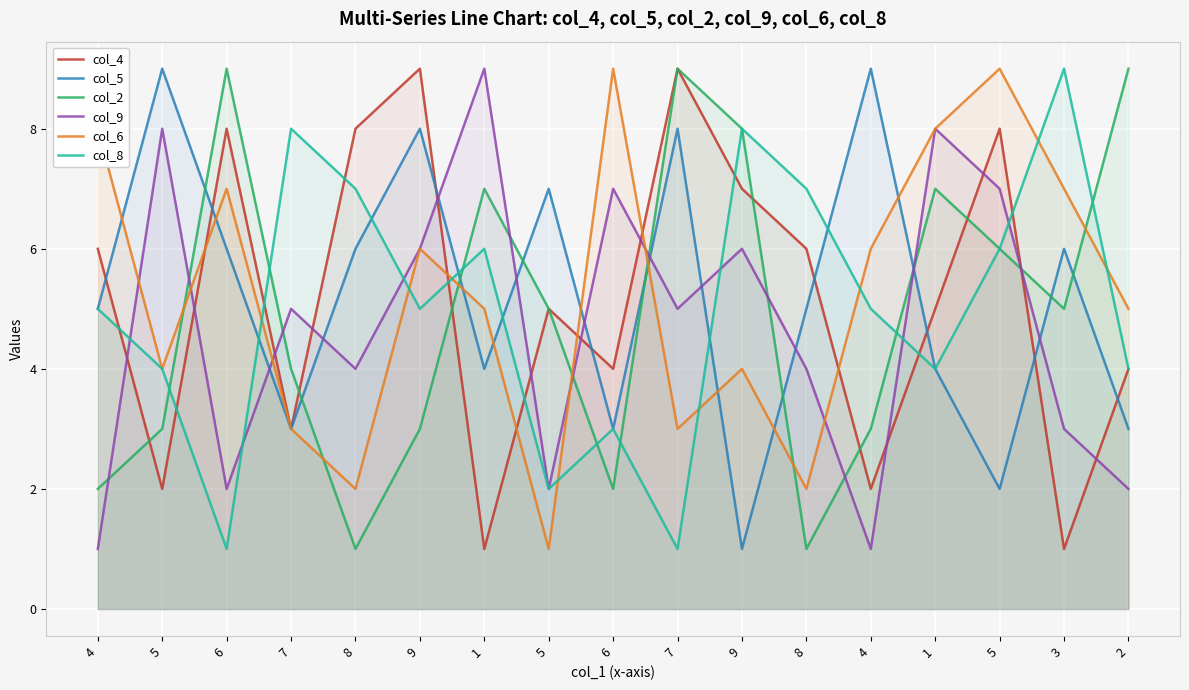

How many data points in col_9 are less than 5?

8